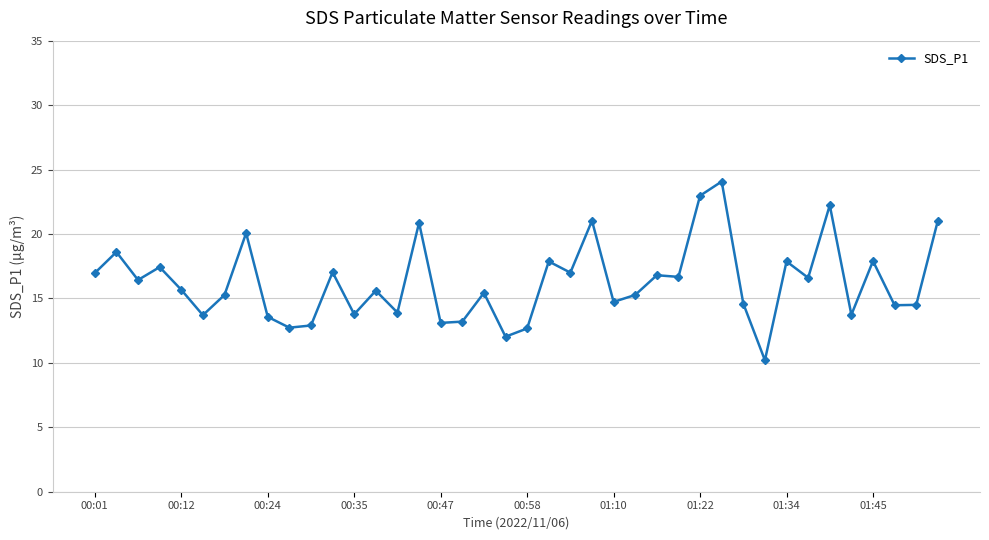

What is the minimum value shown in the chart?

10.2